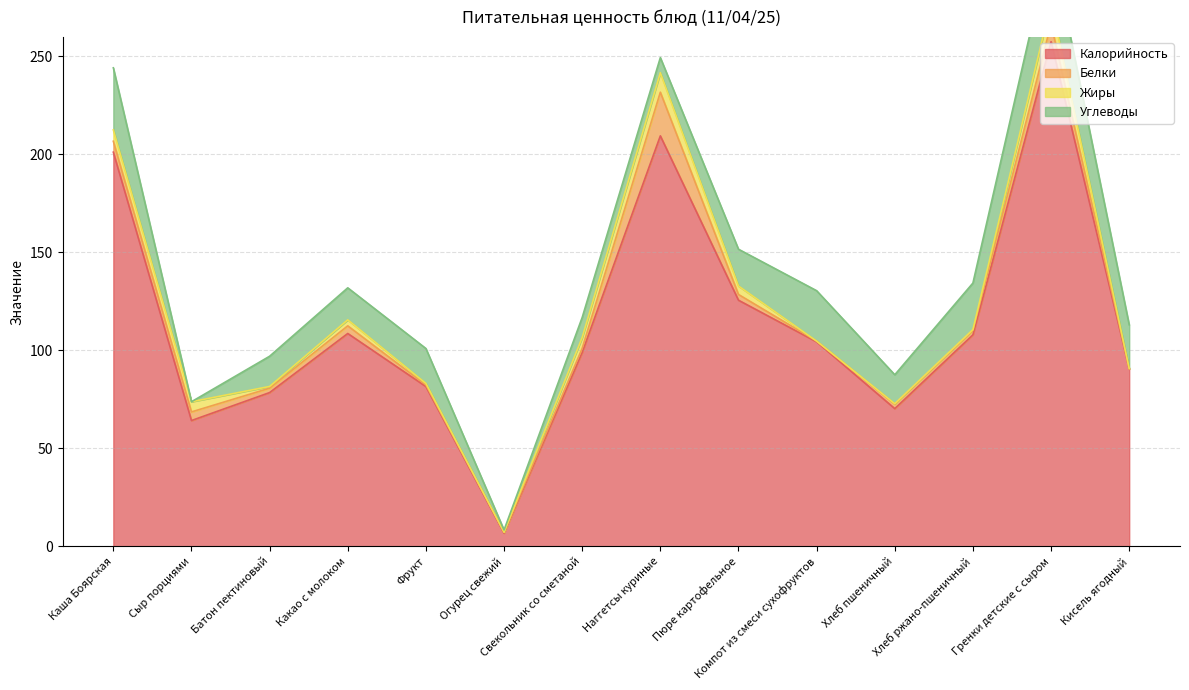

In Белки, how many points are higher than both neighbors (excluding endpoints)?

4